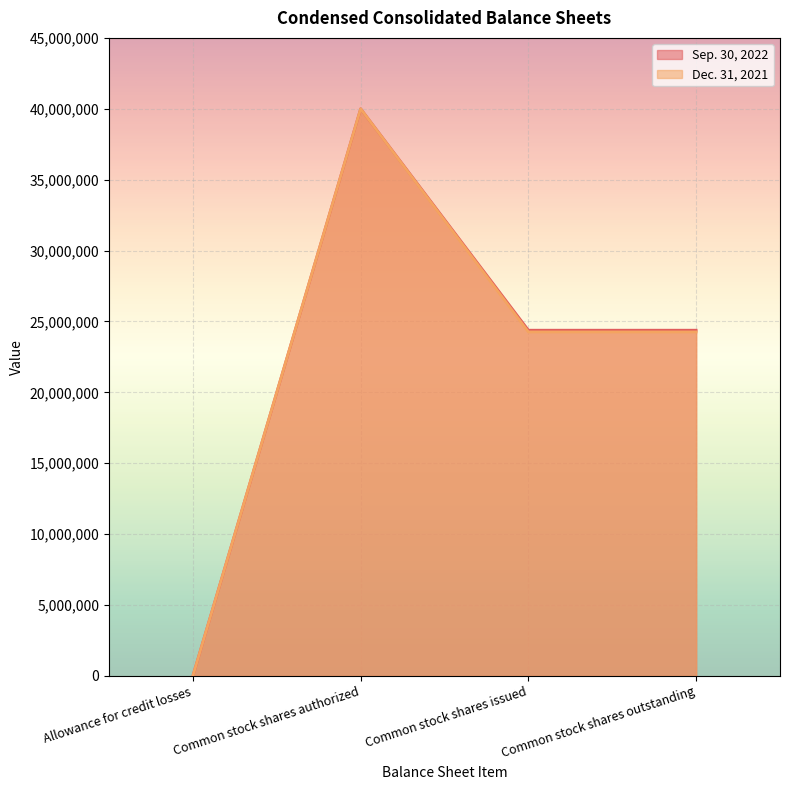

What is the approximate value of Dec. 31, 2021 at Common stock shares issued?

24260000